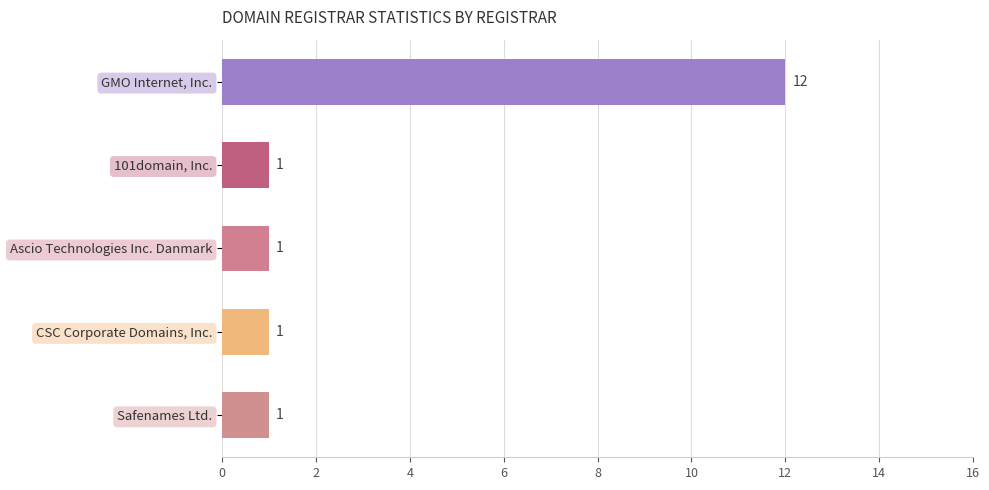

What is the change in value from GMO Internet, Inc. to Ascio Technologies Inc. Danmark?

-11